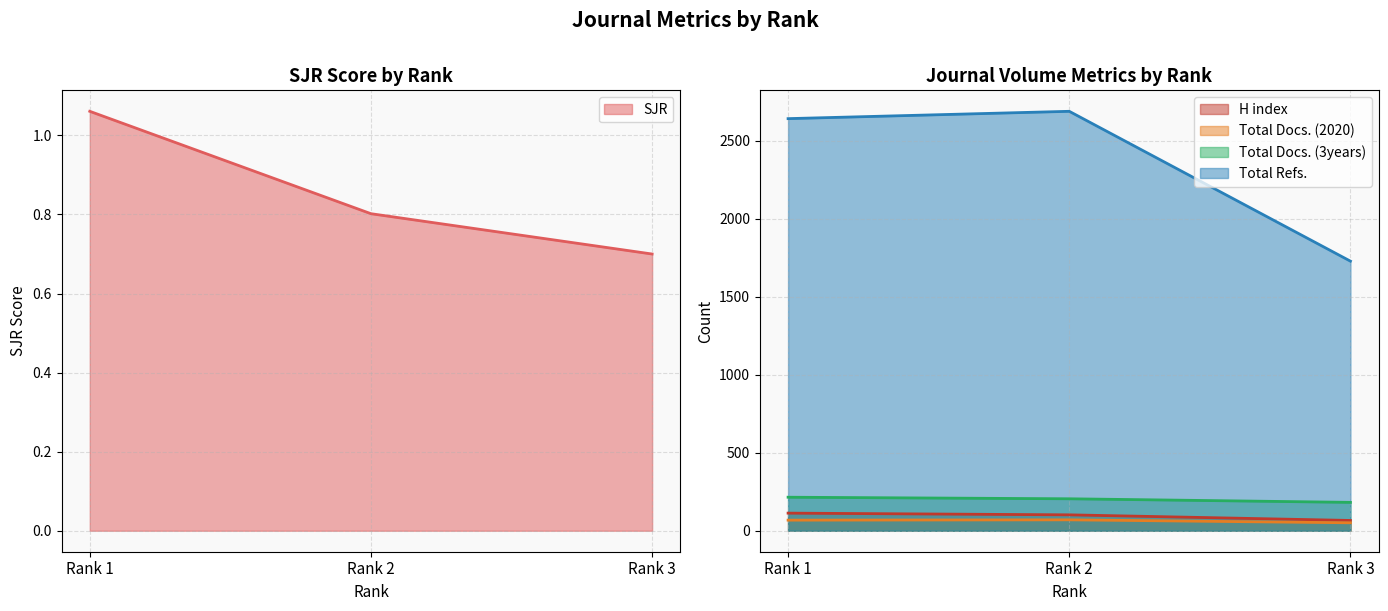

What are all the series names shown in the legend?

SJR, H index, Total Docs. (2020), Total Docs. (3years), Total Refs.